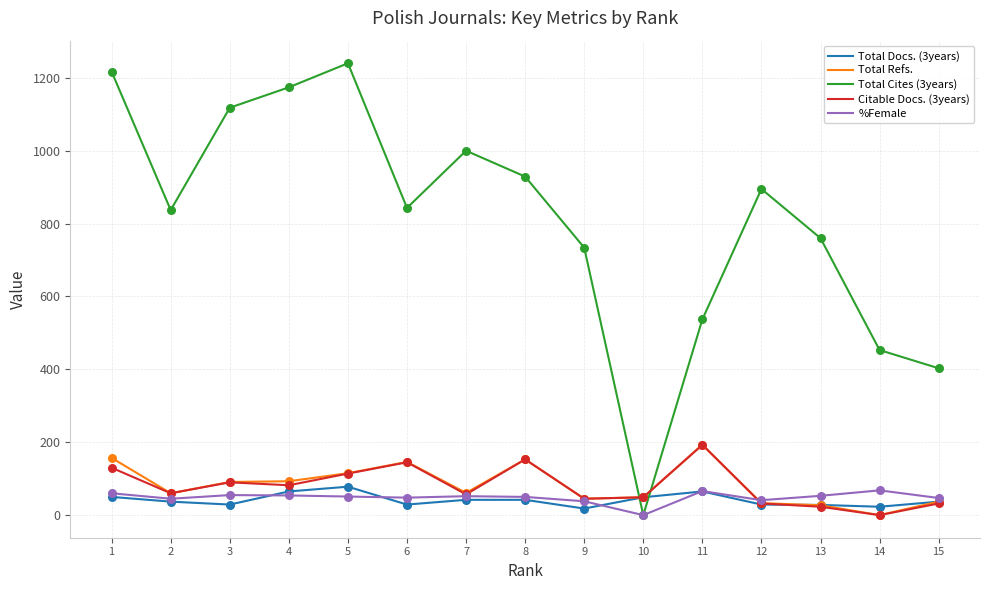

What are all the series names shown in the legend?

Total Docs. (3years), Total Refs., Total Cites (3years), Citable Docs. (3years), %Female